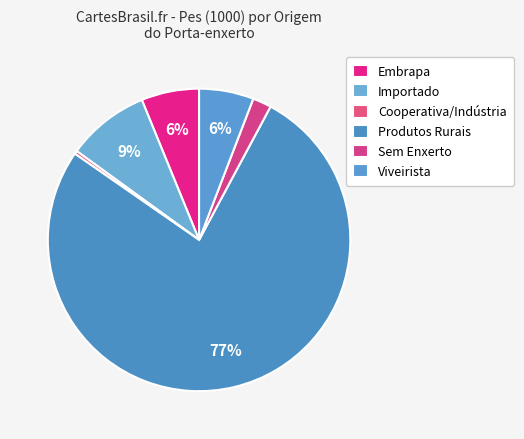

Count the number of slices in the pie.

6